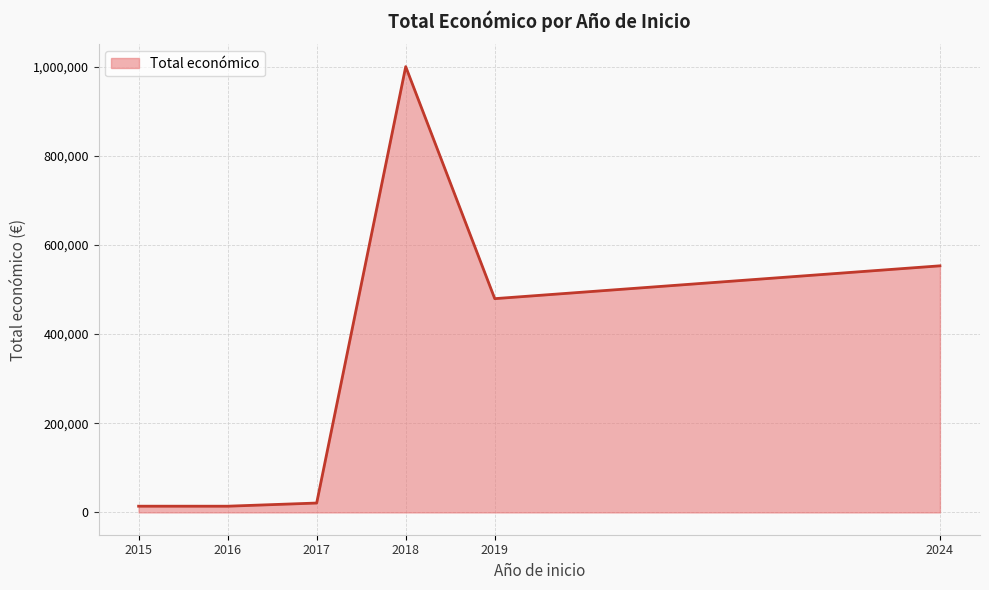

What is the approximate value at 2017, to the nearest 10?

21080